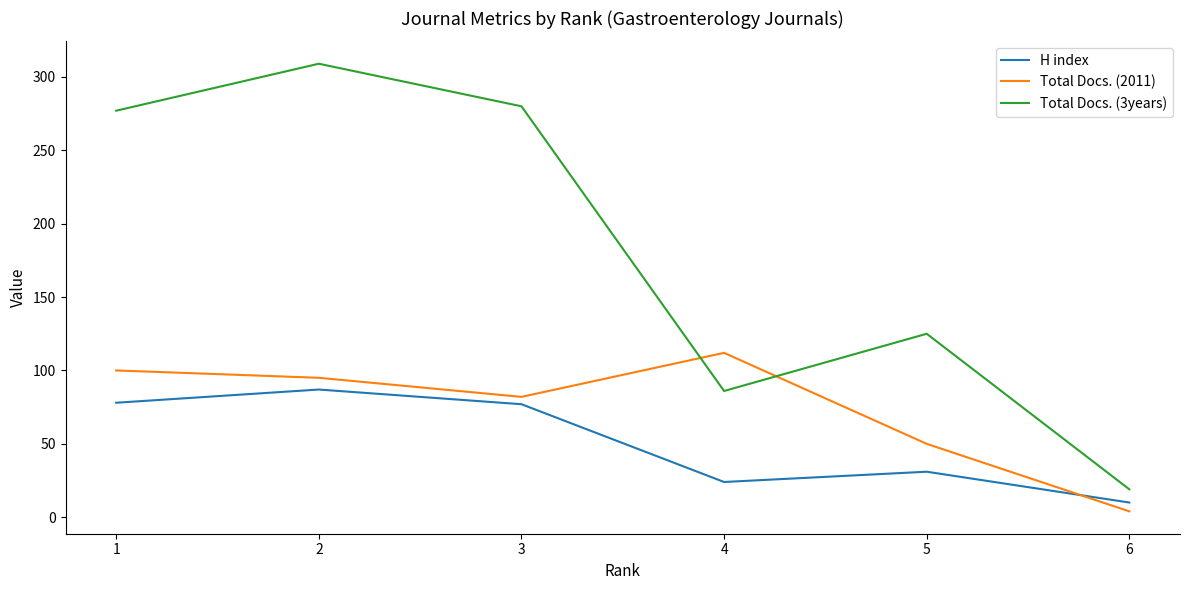

Rank the series by their average value, from highest to lowest.

Total Docs. (3years), Total Docs. (2011), H index